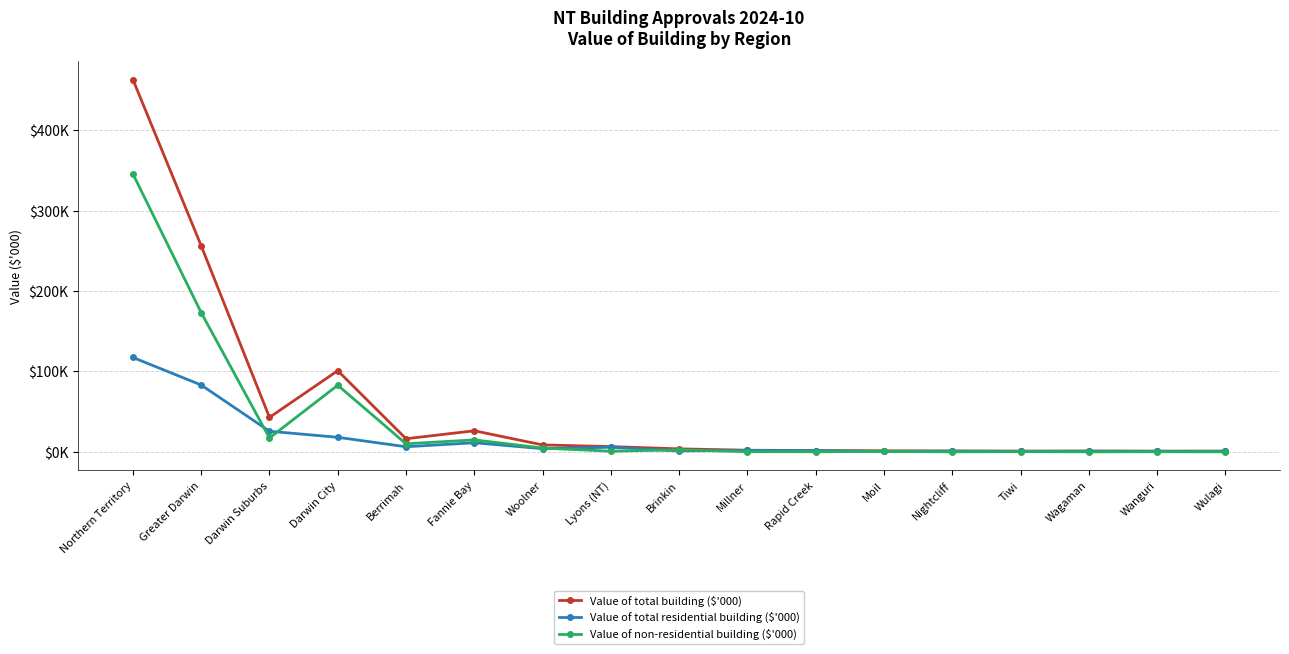

What are all the series names shown in the legend?

Value of total building ($'000), Value of total residential building ($'000), Value of non-residential building ($'000)